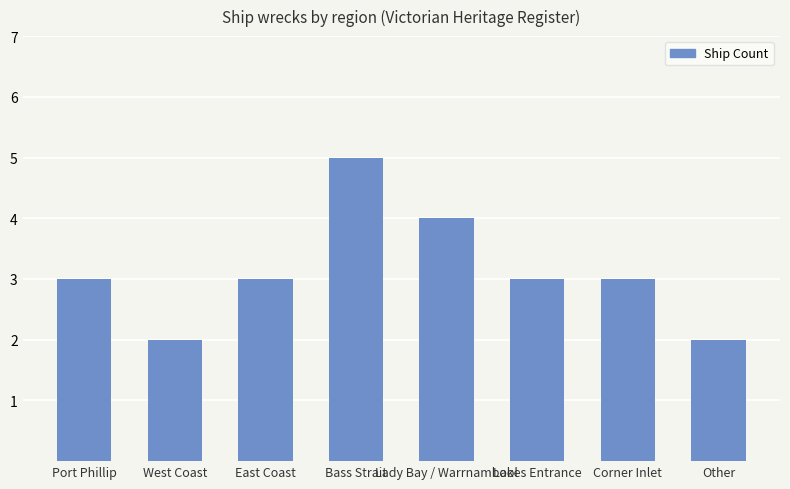

How many distinct data groups are displayed?

1